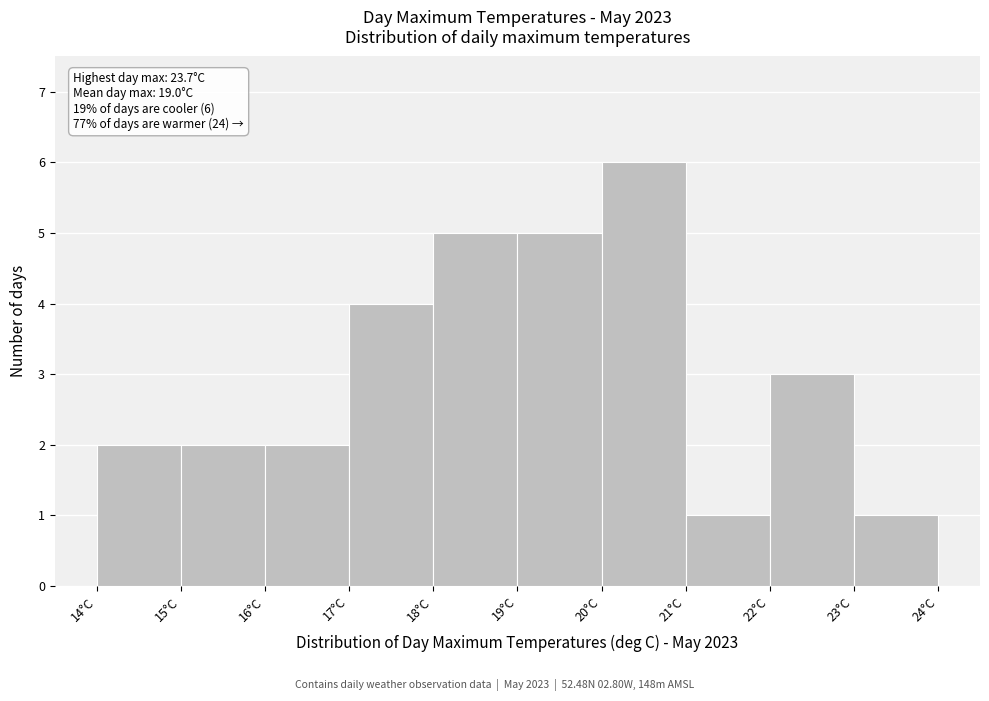

Over which range of the x-axis is the bar tallest?

20 to 21